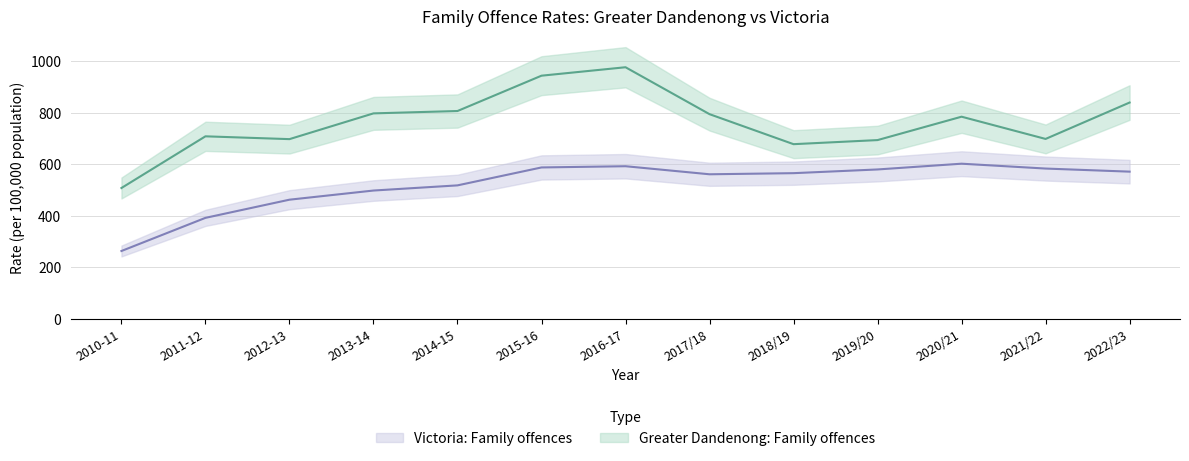

Reading left to right, what are all the values shown in this chart?

Greater Dandenong: Family offences: 508.4	709.0	698.1	798.1	807.3	944.4	977.2	795.0	678.5	694.4	785.2	698.9	840.1
Victoria: Family offences: 263.8	392.5	463.0	498.5	518.6	588.2	592.9	561.7	566.0	580.4	602.7	583.9	571.9